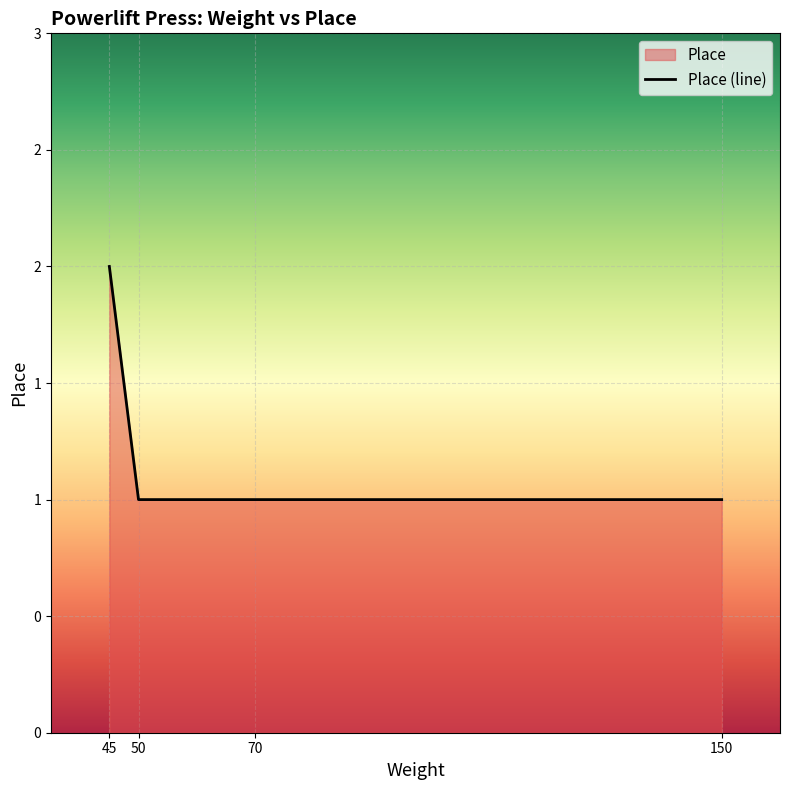

Reading right to left, what are all the values shown in this chart?

1	1	1	2